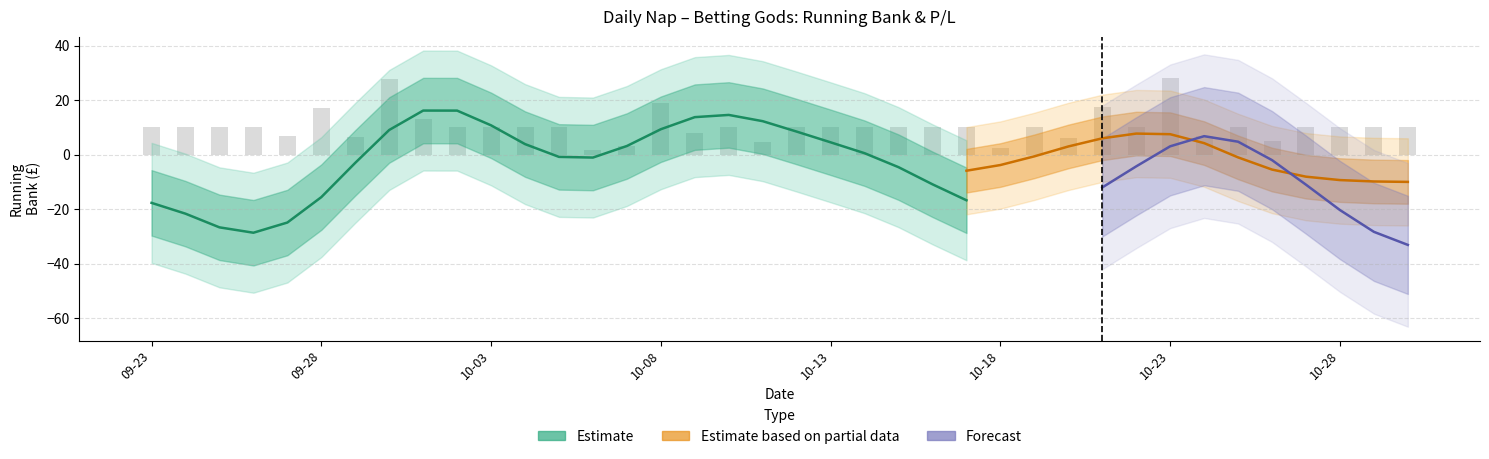

What is the difference between the second highest and minimum values in the profit_loss series?

37.7